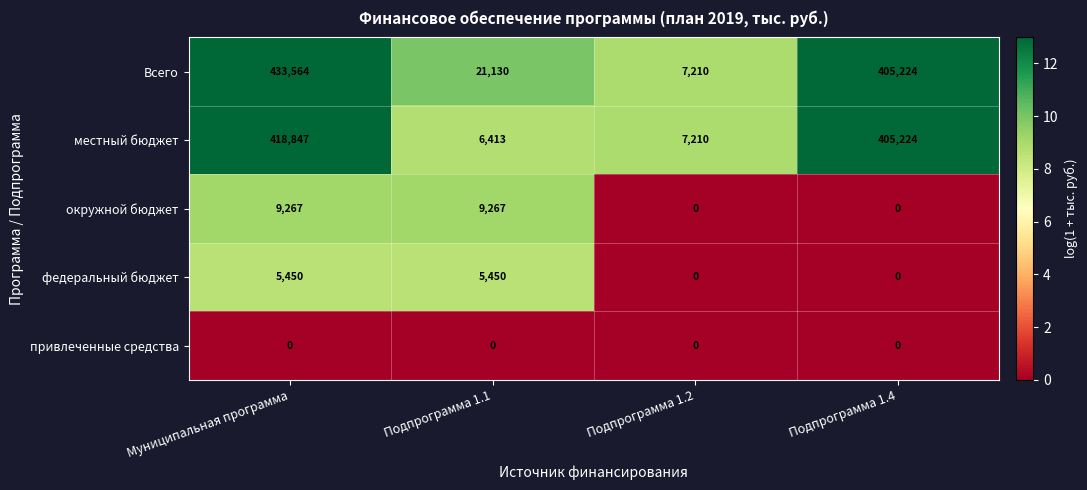

What is the difference between the highest and lowest values at Подпрограмма 1.1?

21130